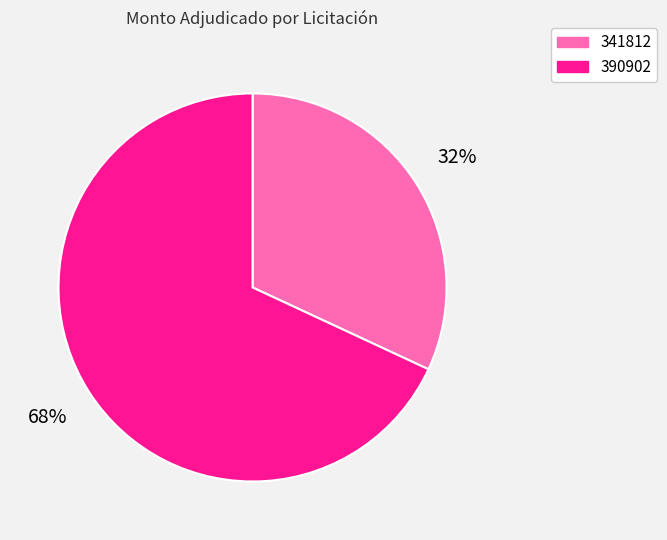

Does any single category account for the majority?

Yes